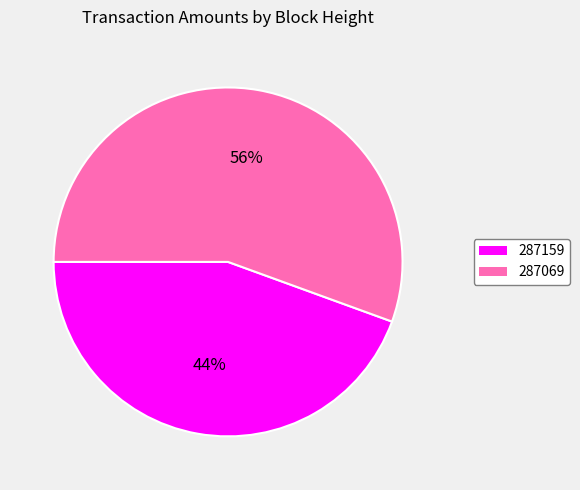

To the nearest percent, what percentage of the pie is 287069?

56%